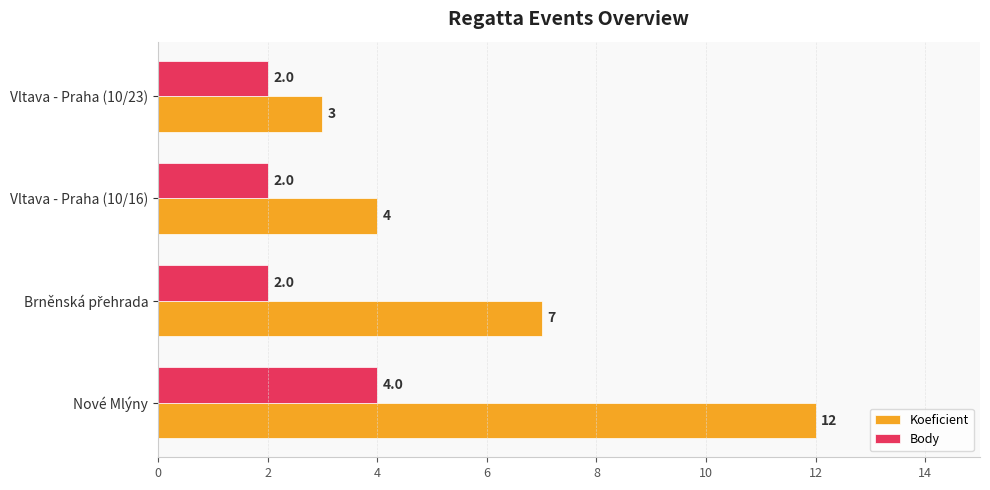

List the series in order of their overall mean, highest first.

Koeficient, Body